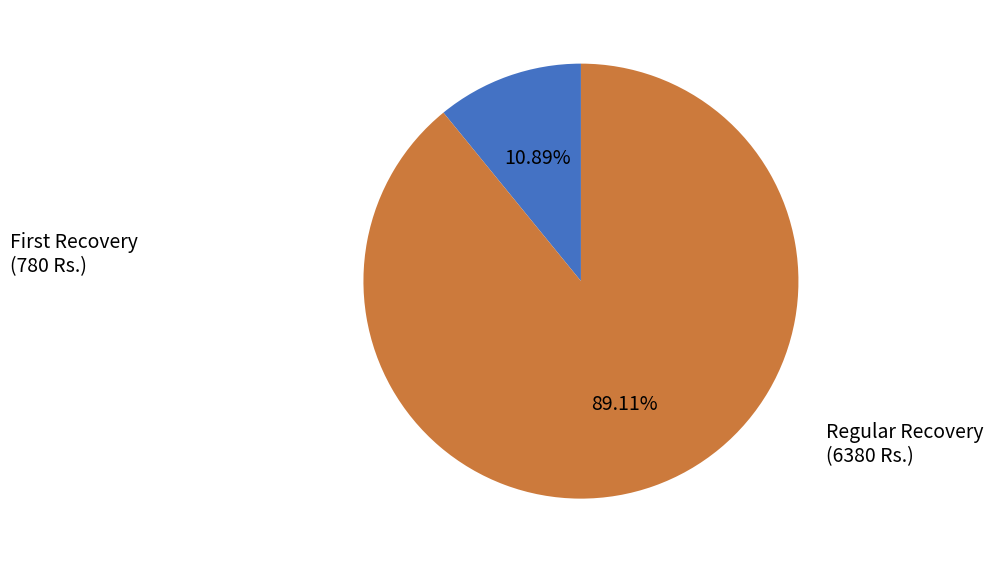

Is there any slice that represents more than half of the pie?

Yes